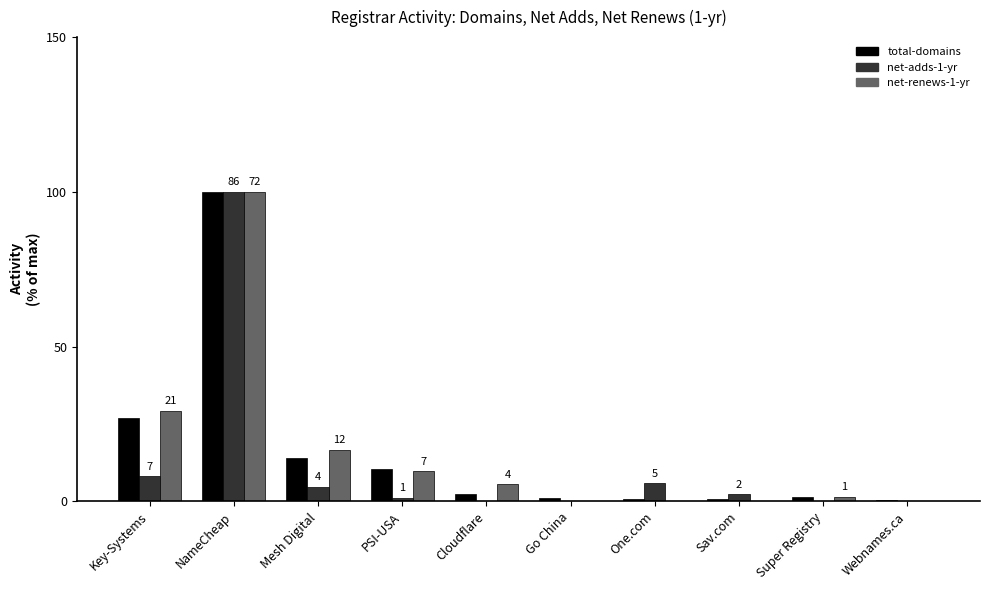

The value of net-adds-1-yr at NameCheap is 156.4. True or false?

False